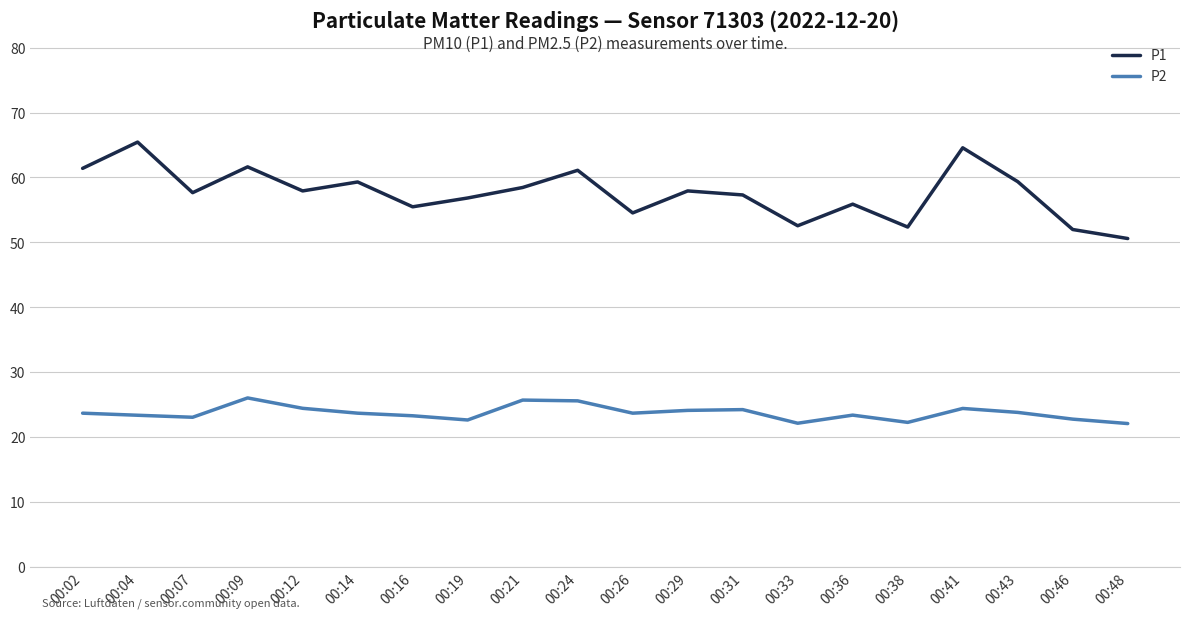

List the series in order of their overall mean, highest first.

P1, P2